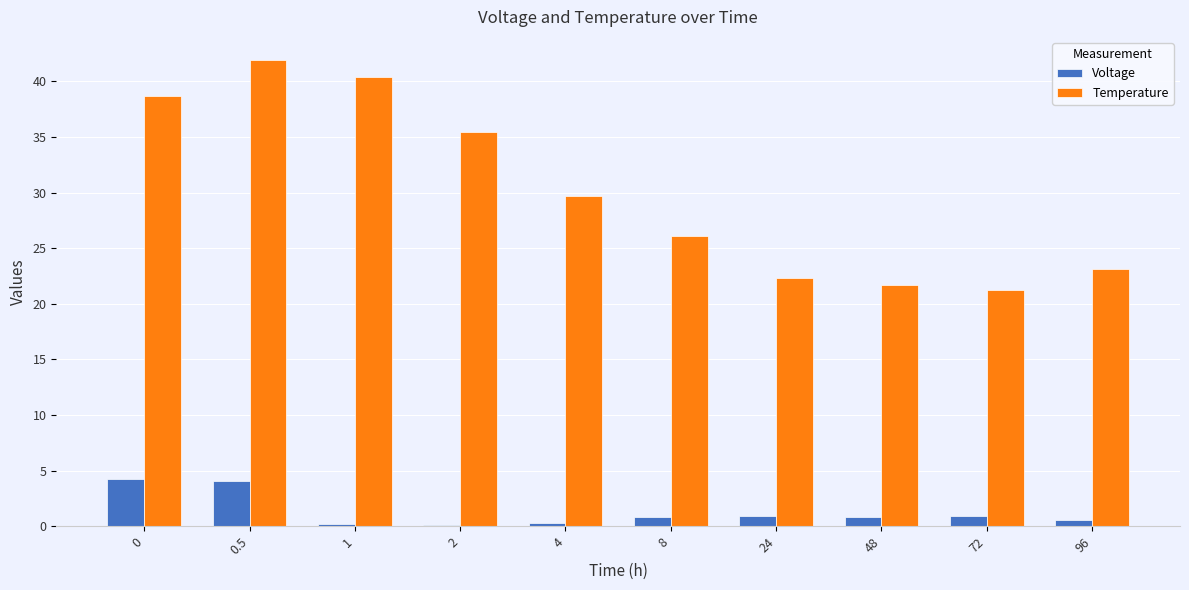

At which label is Temperature closest to 31?

4